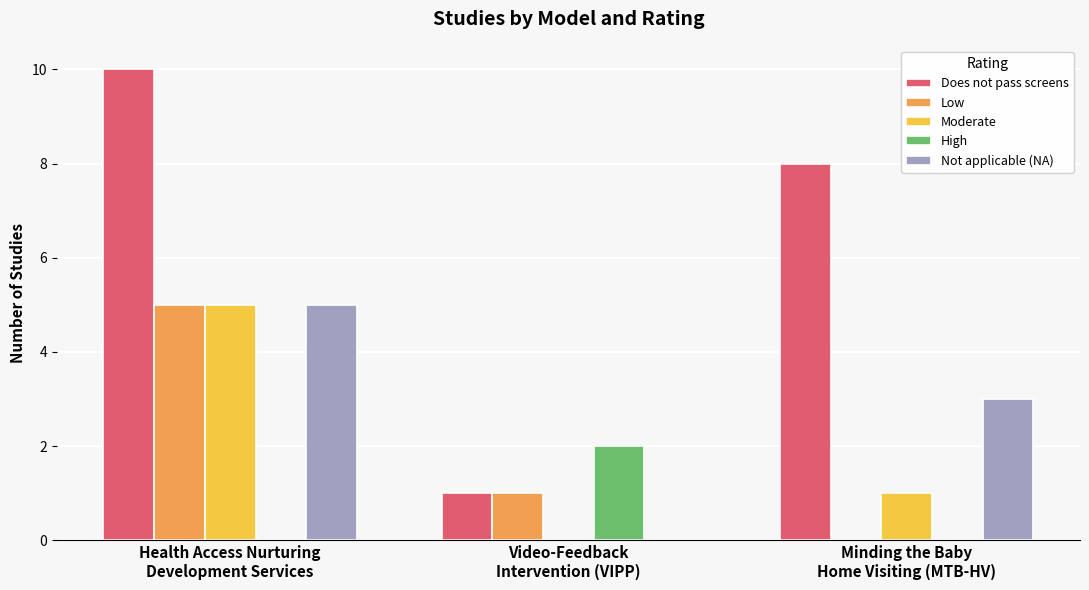

What is the sum of all Not applicable (NA) values?

8